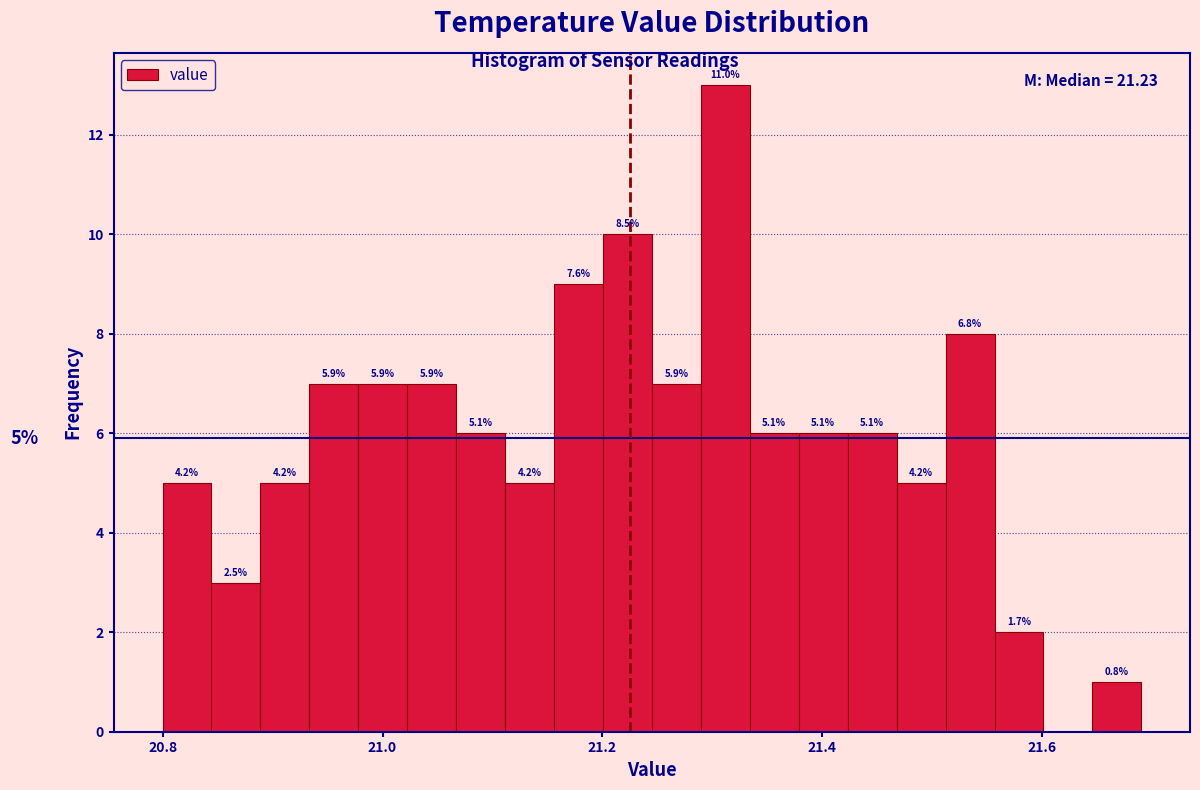

Read against the x-axis, roughly where is the centre of the tallest bar?

21.32